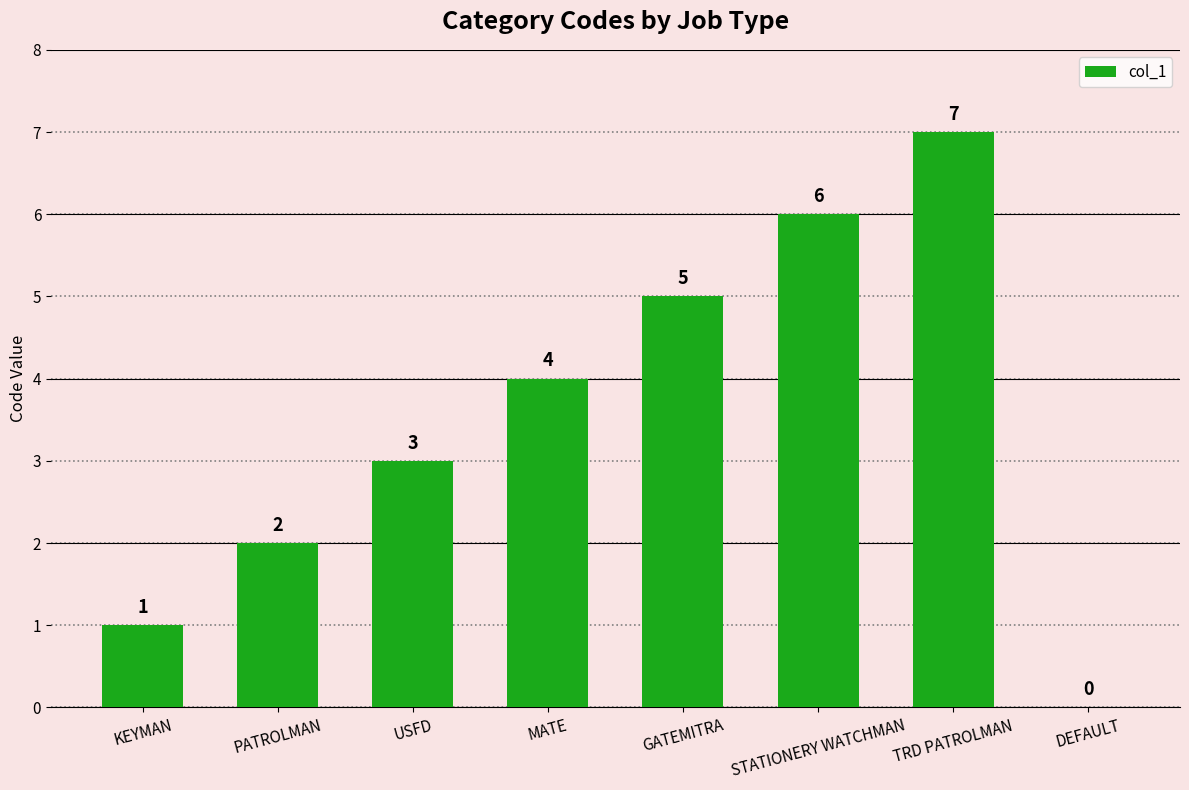

Between GATEMITRA and STATIONERY WATCHMAN, which is larger?

STATIONERY WATCHMAN